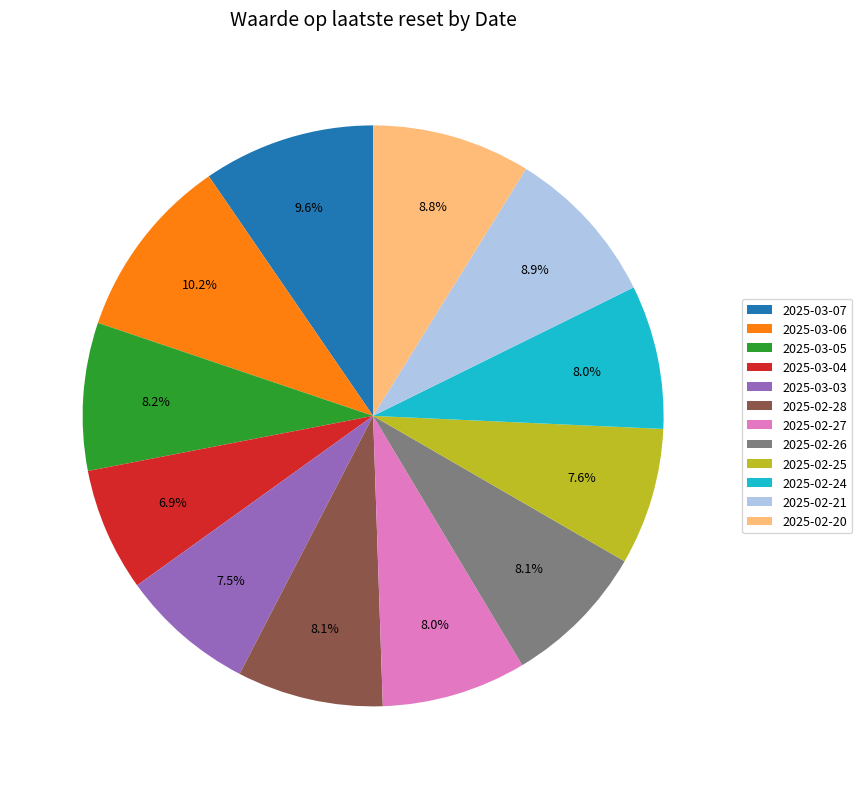

Do 2025-03-04 and 2025-02-20 together represent more than half of the pie?

No